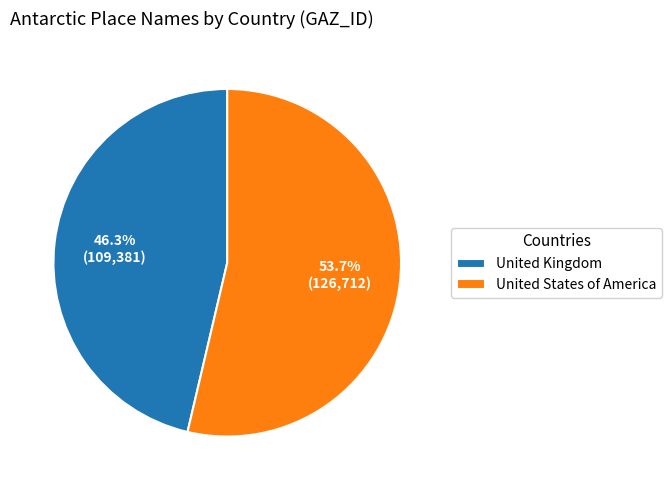

Which category has the biggest portion of the pie?

United States of America